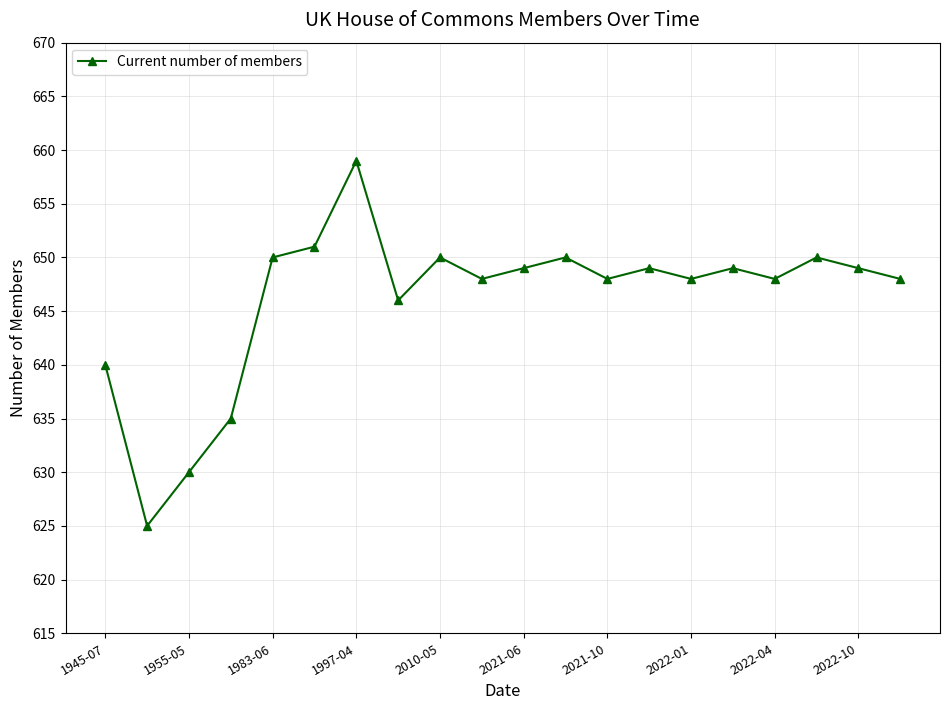

How many data points are less than 649?

10